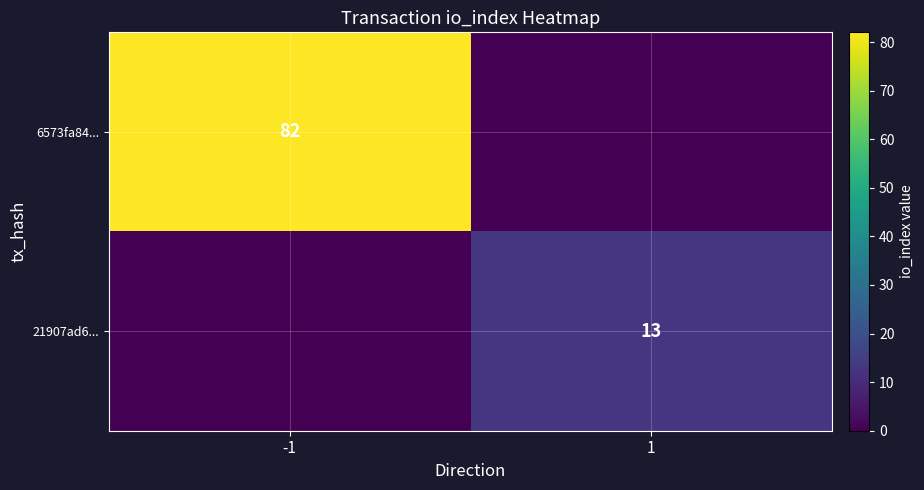

True or false: 6573fa84... has a value of 43 at -1.

False